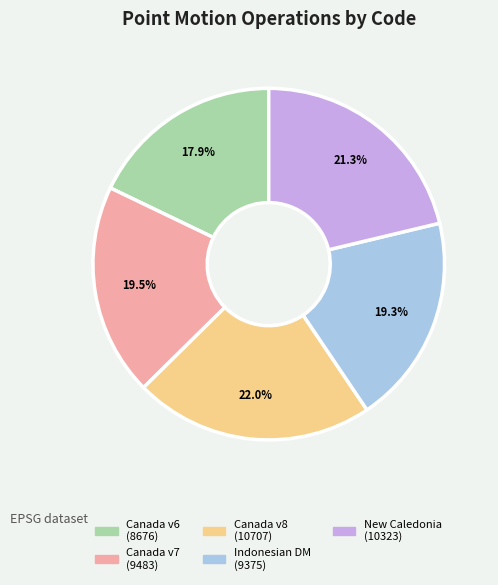

Count the number of slices in the pie.

5